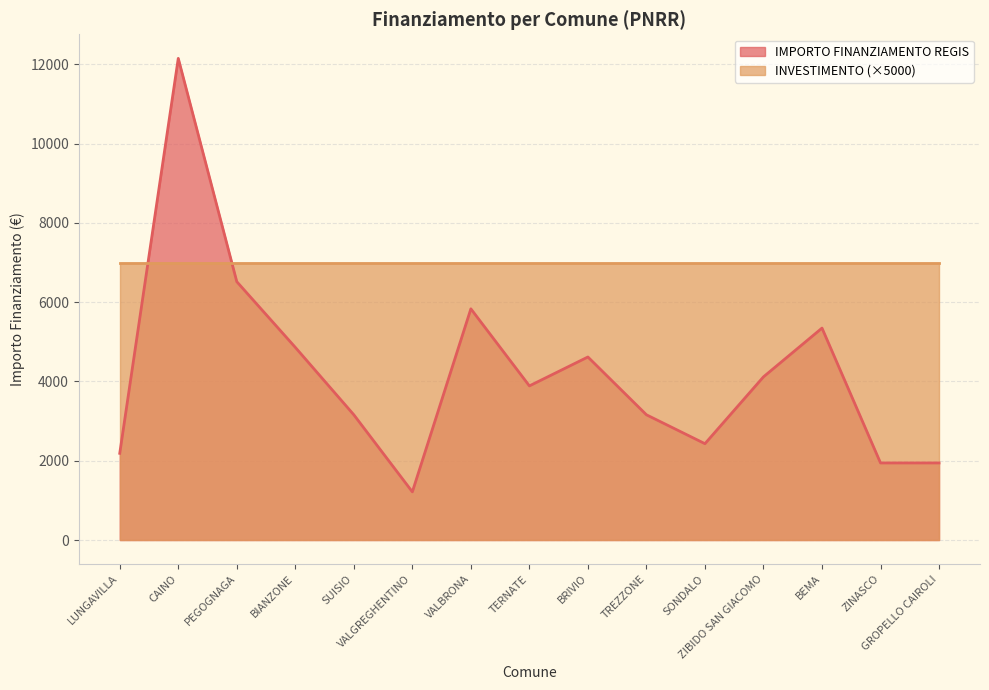

Read the value at SONDALO, to the nearest 50.

2450